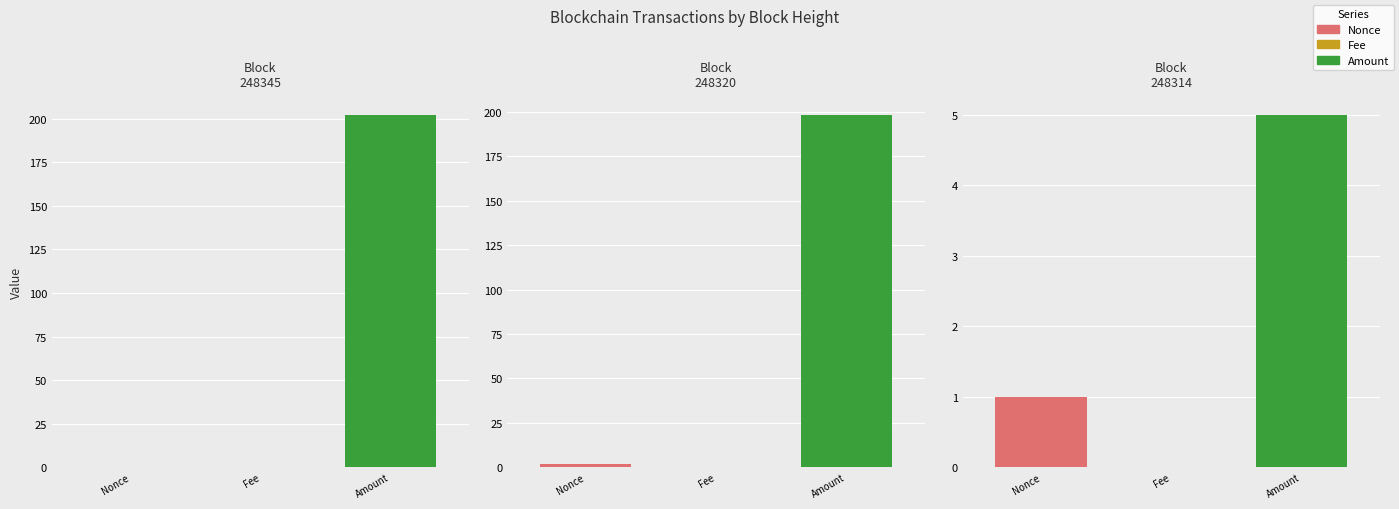

How many bars are there in total?

9